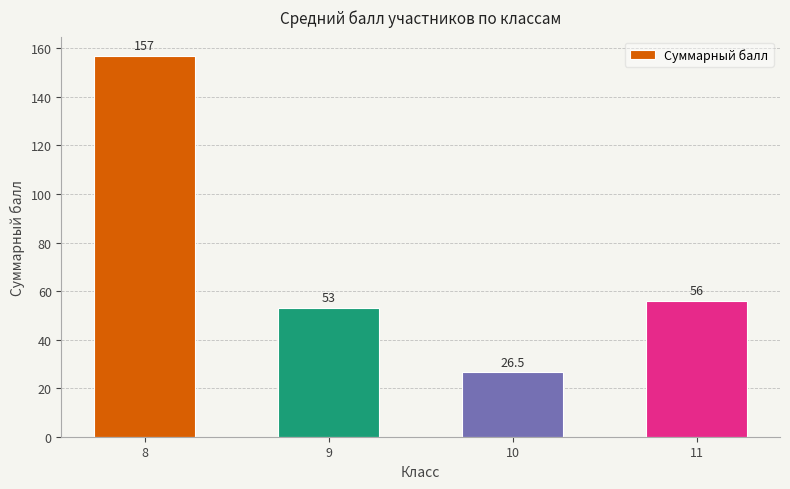

What is the difference between the second highest and minimum values?

29.5